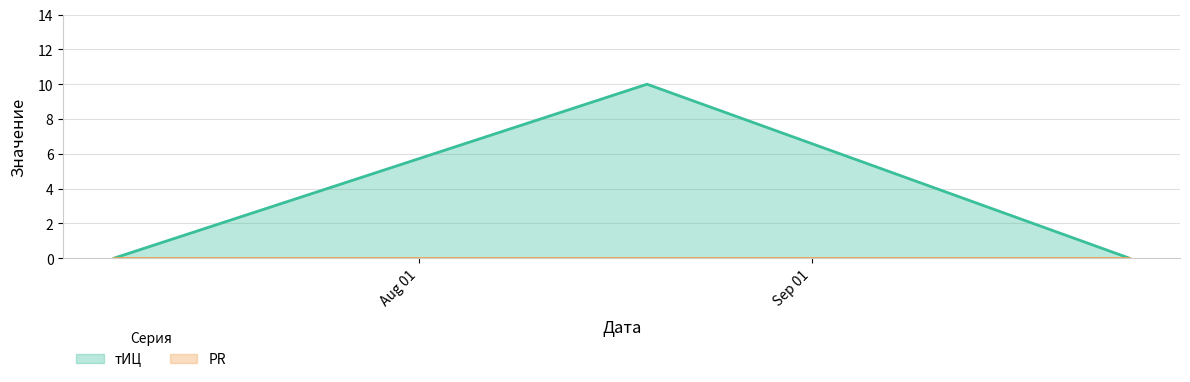

Read the value at 2016-08-19.

10